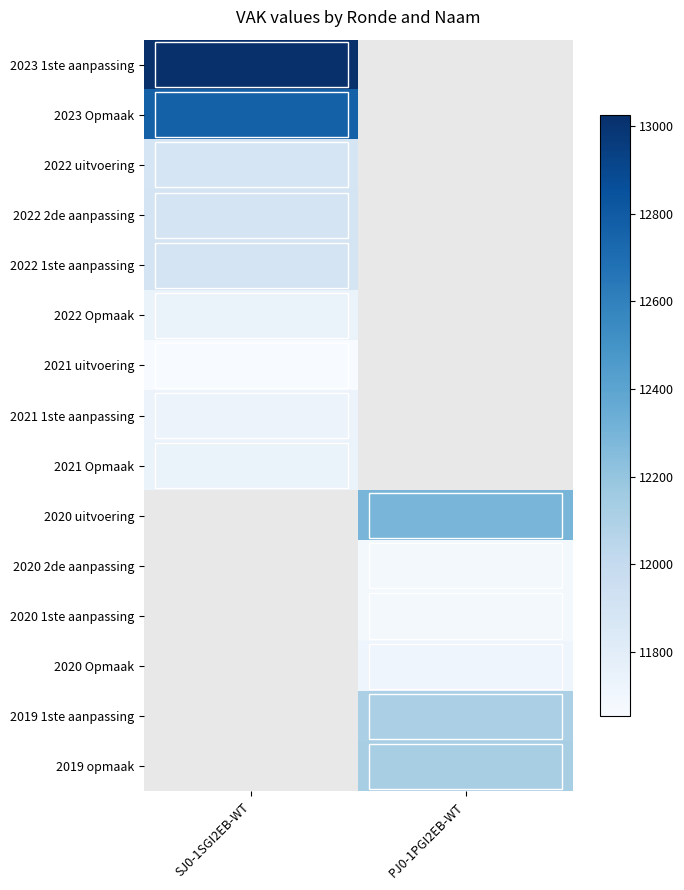

The 2021 1ste aanpassing series shows 5854.9 at SJ0-1SGI2EB-WT. True or false?

False